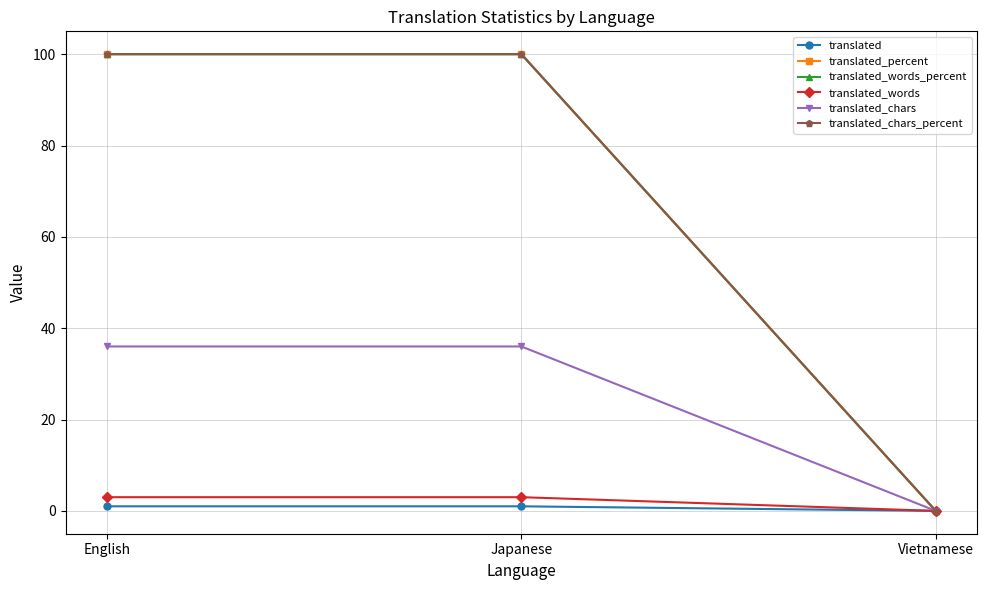

How many lines are shown in the chart?

6